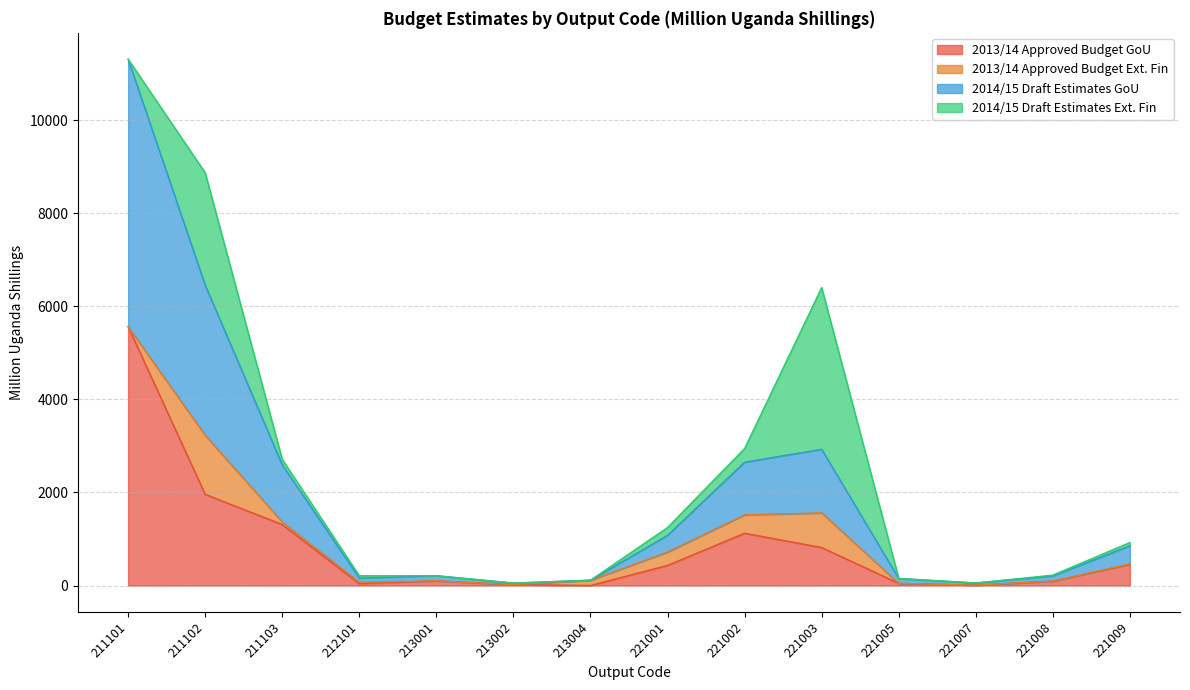

What is the total value across all series at 221003?

6404.3